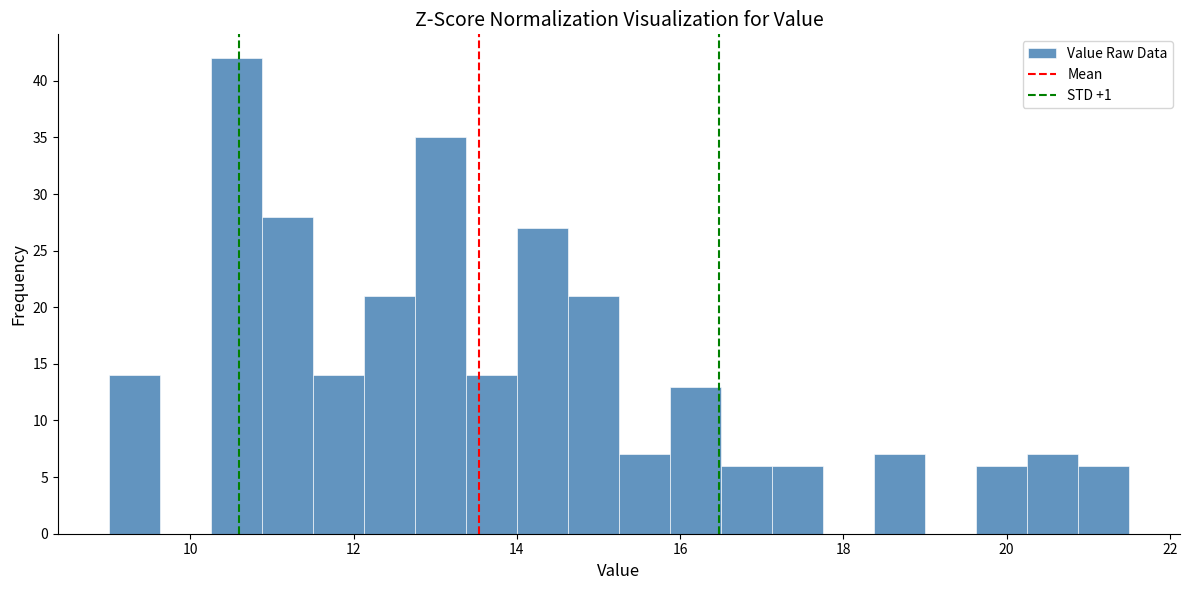

Around what value on the x-axis is the tallest bar? Give the approximate position of its centre, as read against the axis.

10.6